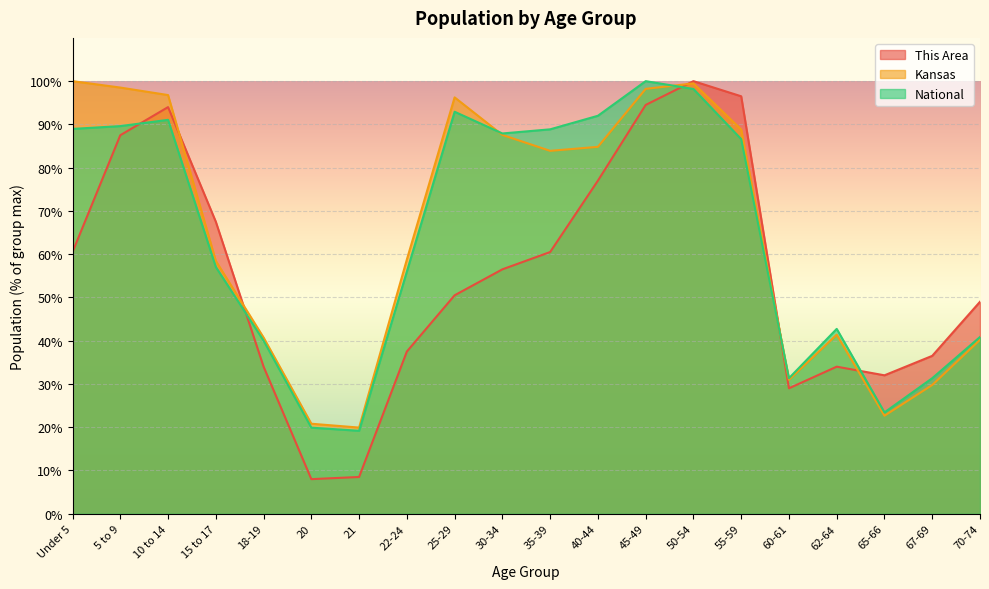

List the labels in order of National value, smallest first.

21, 20, 65-66, 60-61, 67-69, 18-19, 70-74, 62-64, 22-24, 15 to 17, 55-59, 30-34, 35-39, Under 5, 5 to 9, 10 to 14, 40-44, 25-29, 50-54, 45-49